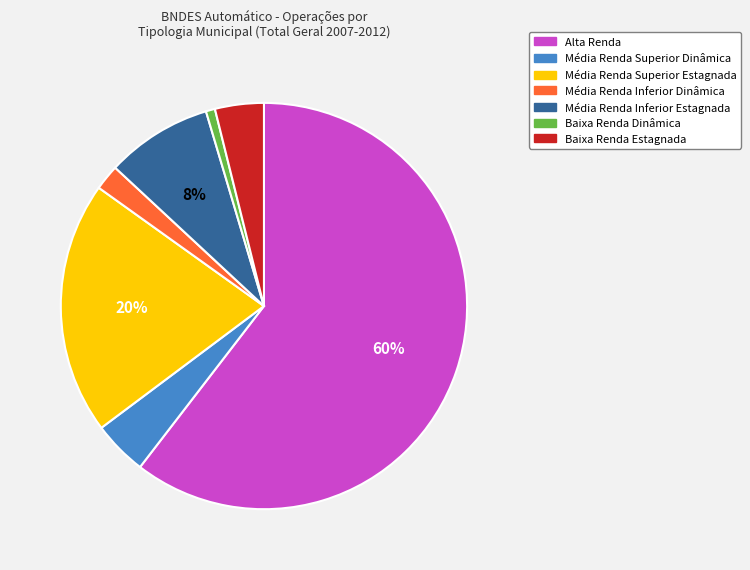

Do Média Renda Inferior Estagnada and Média Renda Superior Estagnada together represent more than half of the pie?

No